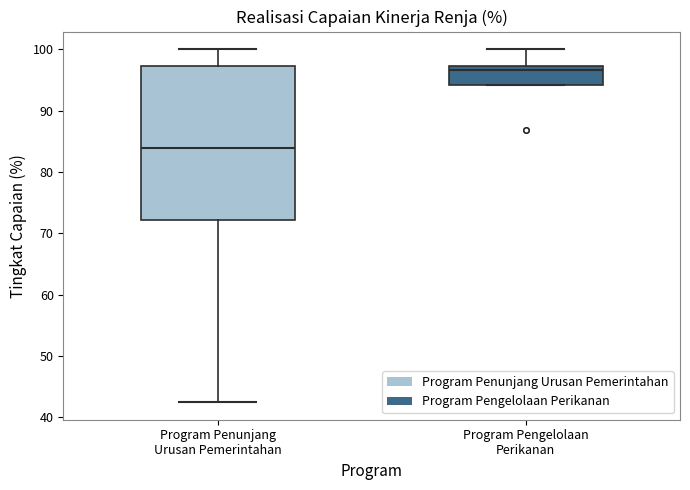

Which box has the lowest median line?

Program Penunjang Urusan Pemerintahan